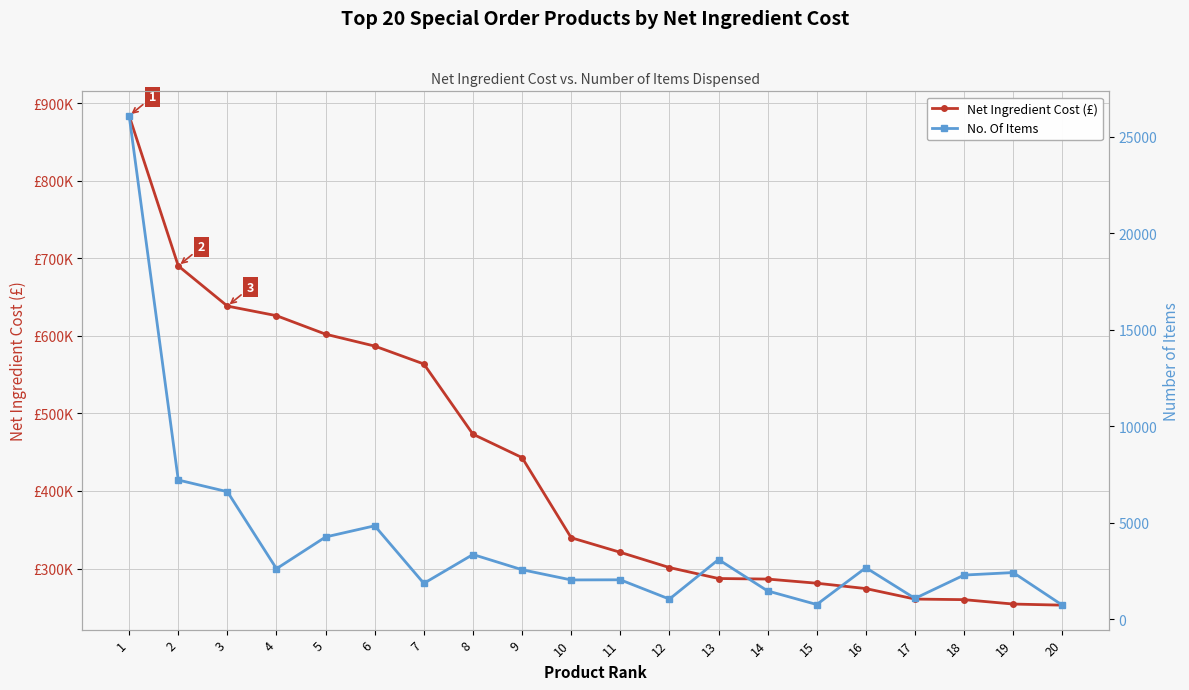

How many lines are shown in the chart?

2